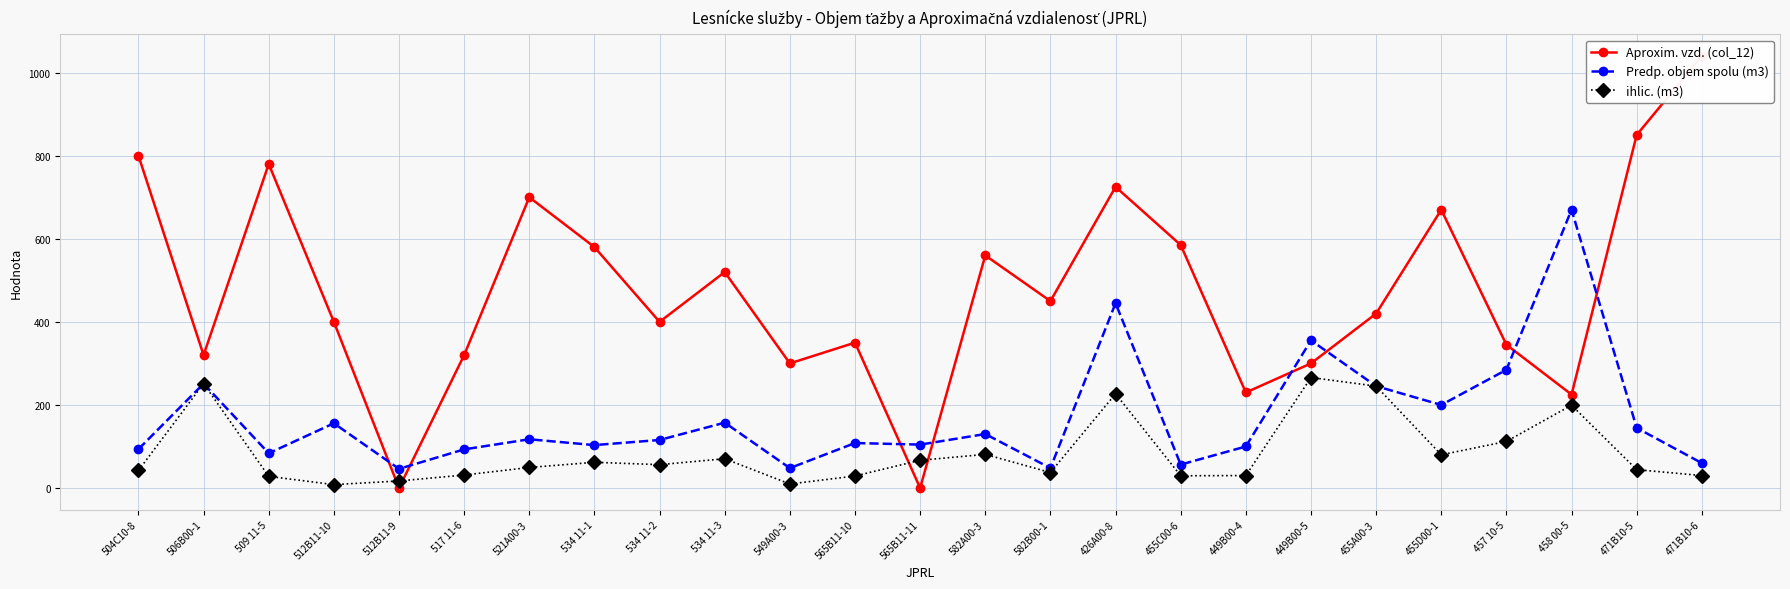

Is it true that ihlic. (m3) equals 42.8 at 517 11-6?

False